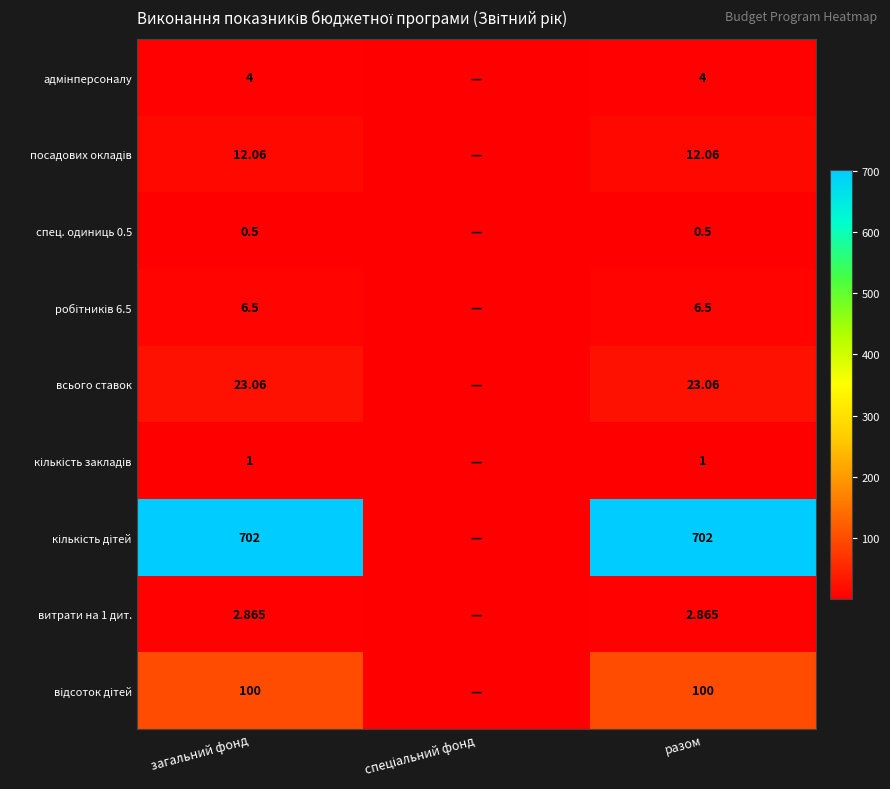

Which series has the largest total across all categories?

кількість дітей